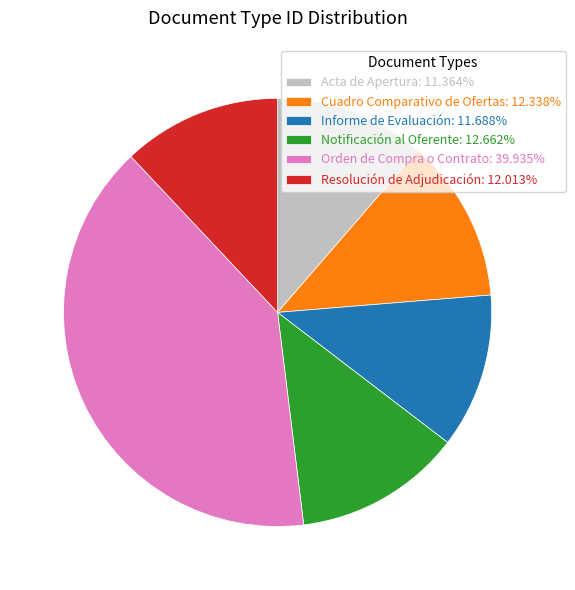

What is the ratio of the value at Notificación al Oferente: 12.662% to the value at Resolución de Adjudicación: 12.013%?

1.1